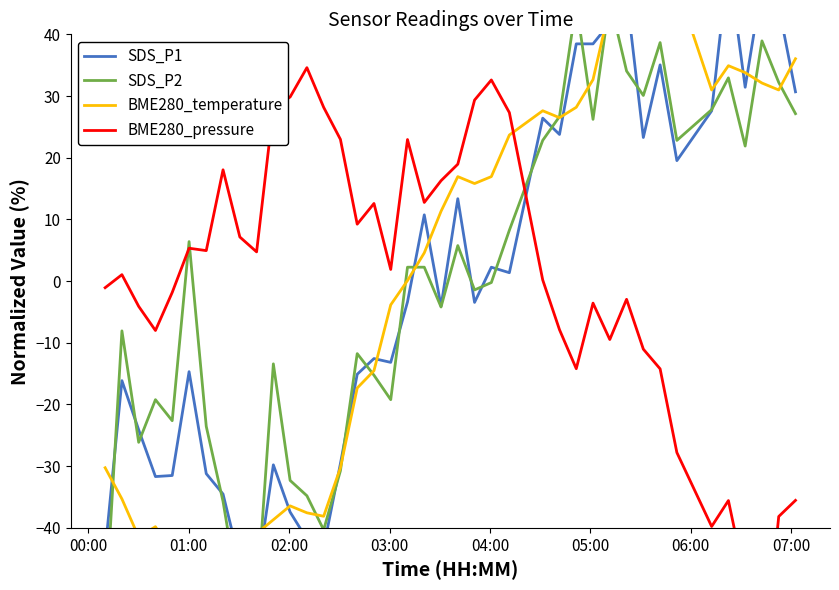

Is it true that BME280_pressure equals -60.8 at 35?

False